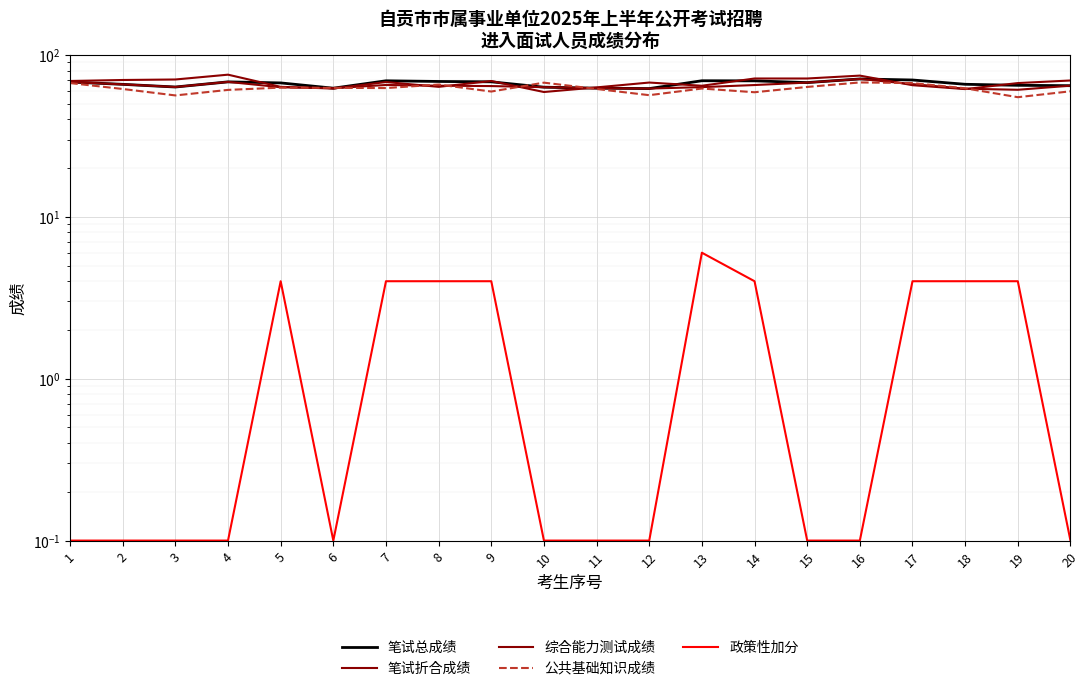

How many values in the 笔试折合成绩 series exceed 64?

11